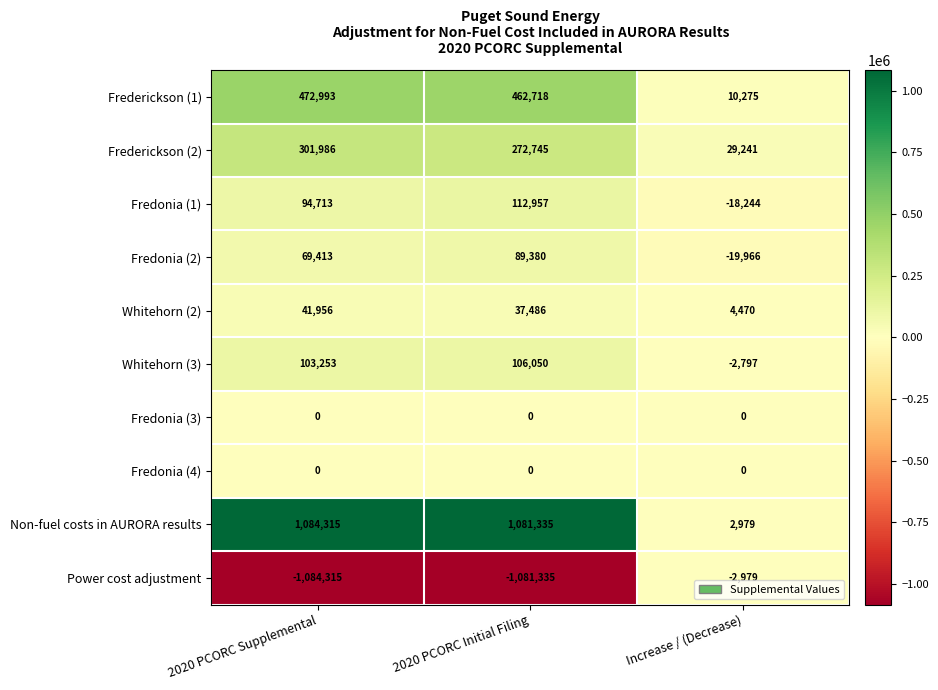

What is the difference between the Non-fuel costs in AURORA results values at 2020 PCORC Supplemental and 2020 PCORC Initial Filing?

2980